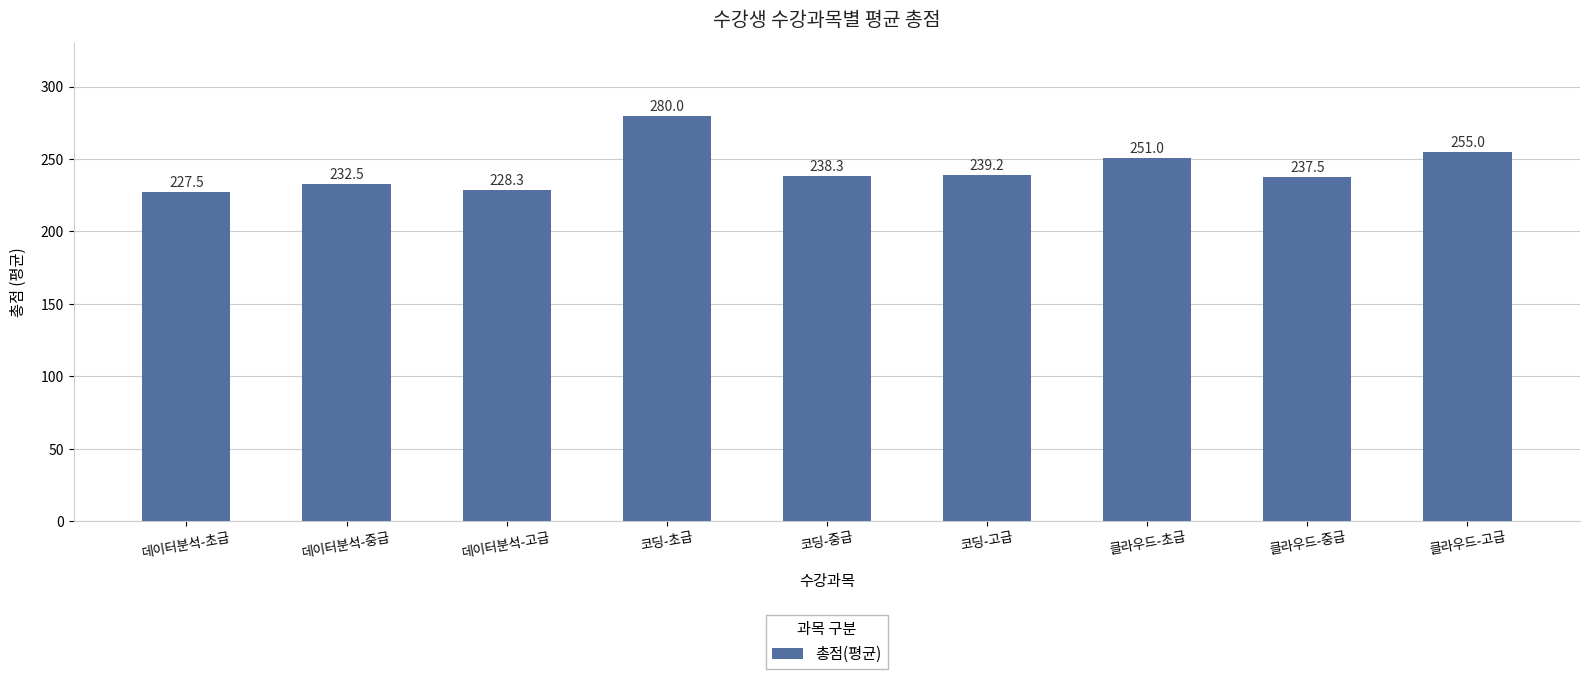

True or false: the data shows 239.2 at 코딩-고급.

True